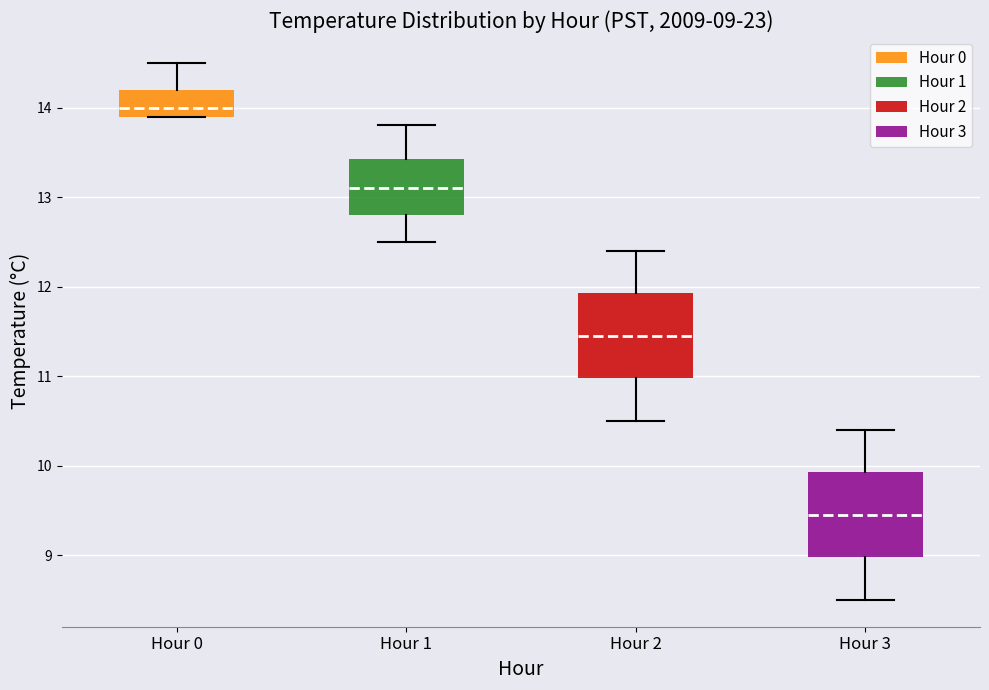

Which box's median line is the highest?

Hour 0